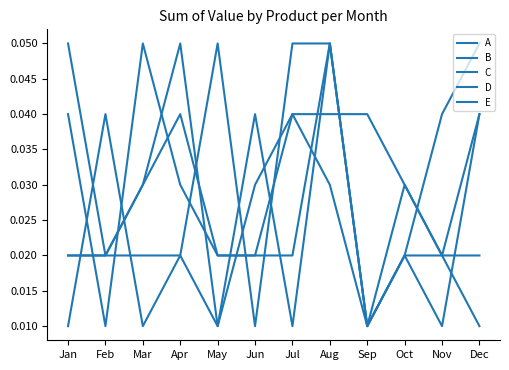

Rank the series at Sep from lowest to highest value.

A, B, C, E, D